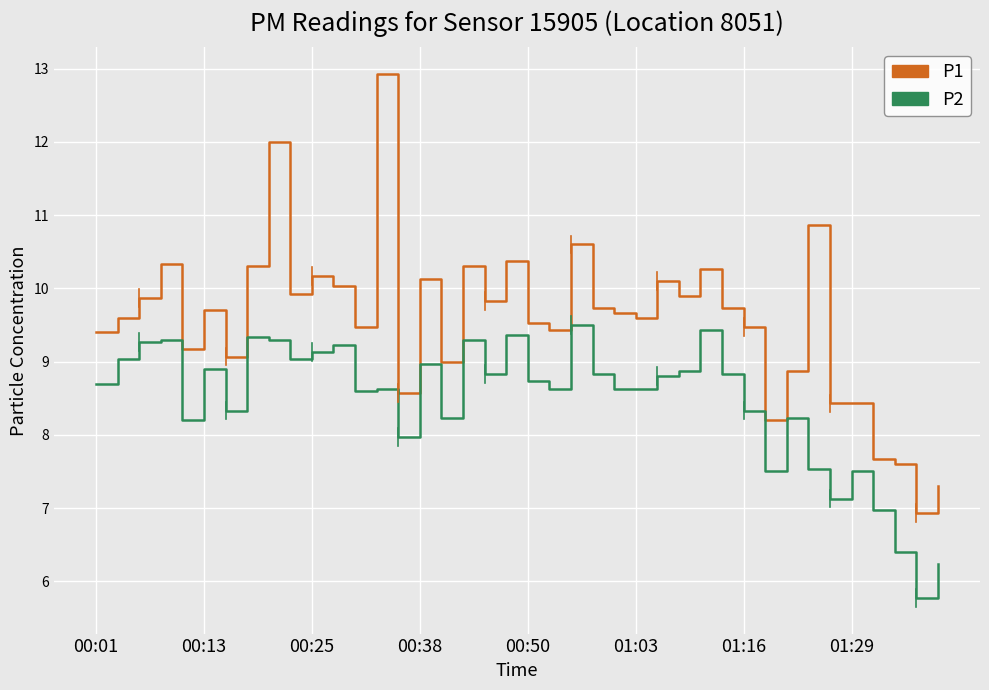

Reading right to left, list all the values displayed in this chart.

P1: 7.3	6.9	7.6	7.7	8.4	8.4	10.9	8.9	8.2	9.5	9.7	10.3	9.9	10.1	9.6	9.7	9.7	10.6	9.4	9.5	10.4	9.8	10.3	9.0	10.1	8.6	12.9	9.5	10.0	10.2	9.9	12.0	10.3	9.1	9.7	9.2	10.3	9.9	9.6	9.4
P2: 6.2	5.8	6.4	7.0	7.5	7.1	7.5	8.2	7.5	8.3	8.8	9.4	8.9	8.8	8.6	8.6	8.8	9.5	8.6	8.7	9.4	8.8	9.3	8.2	9.0	8.0	8.6	8.6	9.2	9.1	9.0	9.3	9.3	8.3	8.9	8.2	9.3	9.3	9.0	8.7